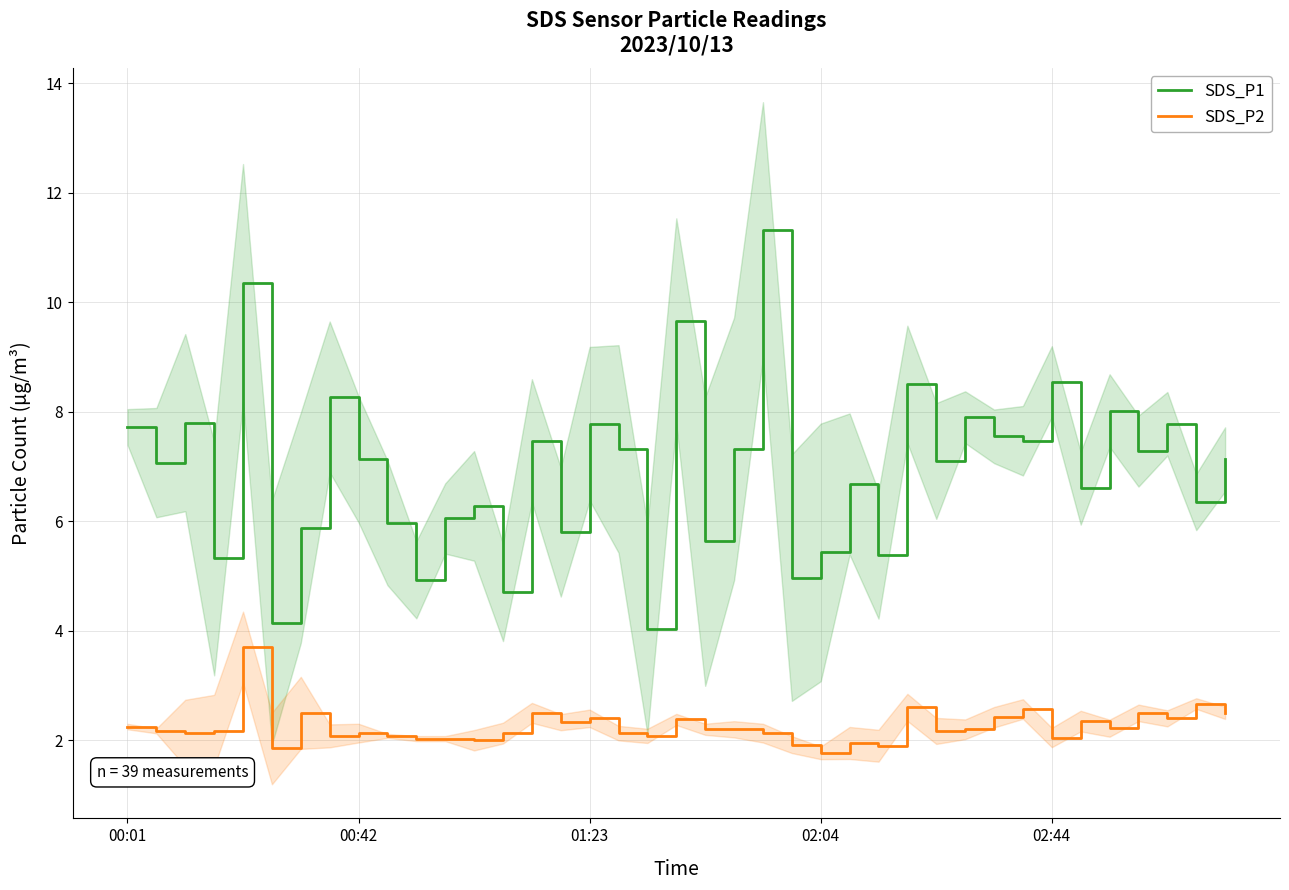

How many distinct data groups are displayed?

2